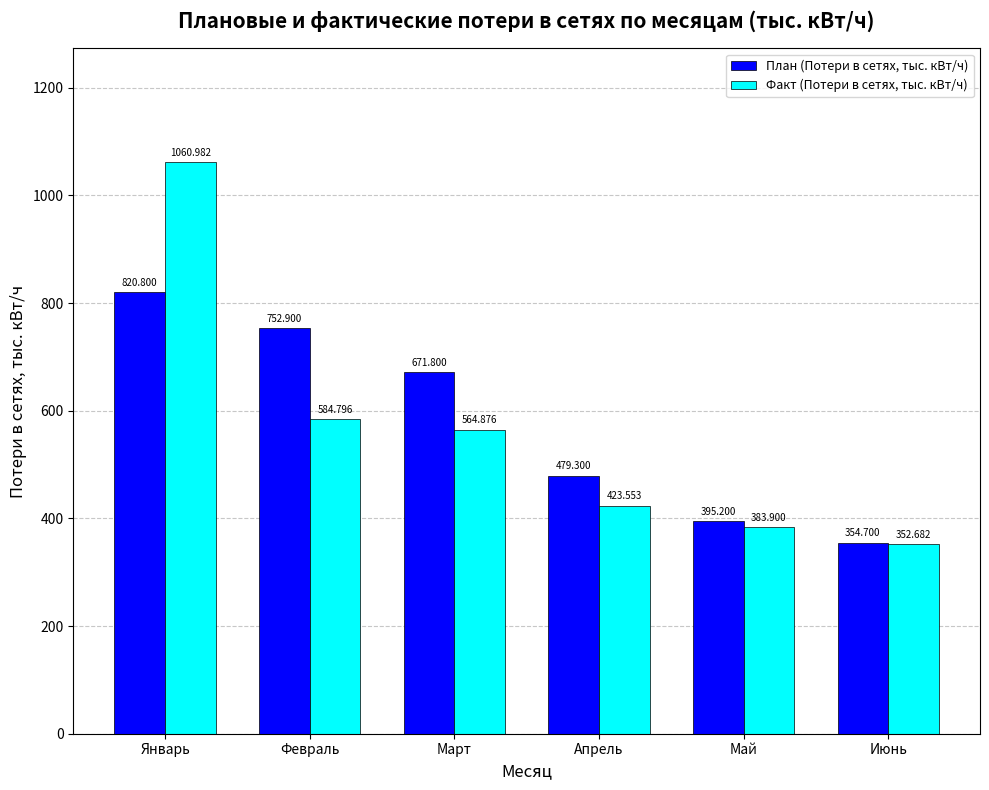

What are all the series names shown in the legend?

План (Потери в сетях, тыс. кВт/ч), Факт (Потери в сетях, тыс. кВт/ч)